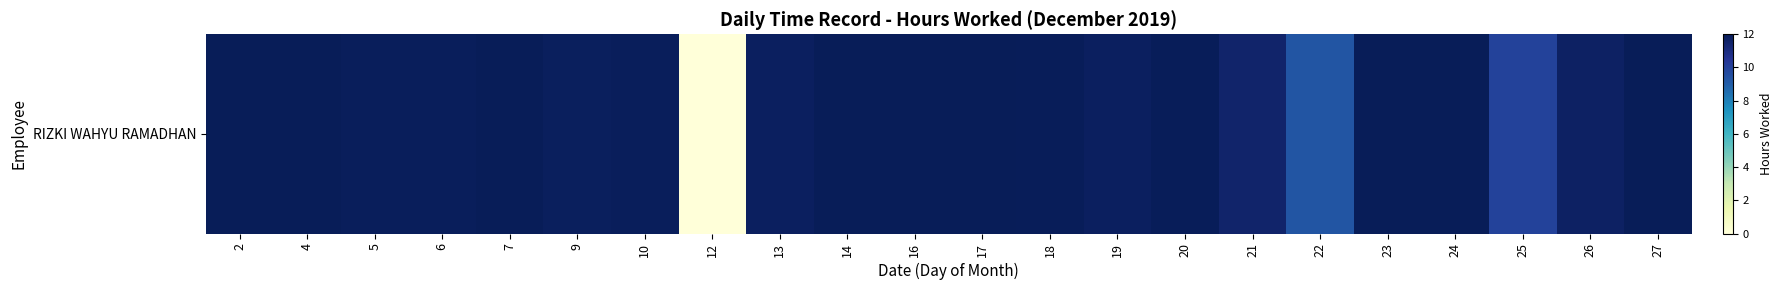

Where is the data nearest to the value 6?

22